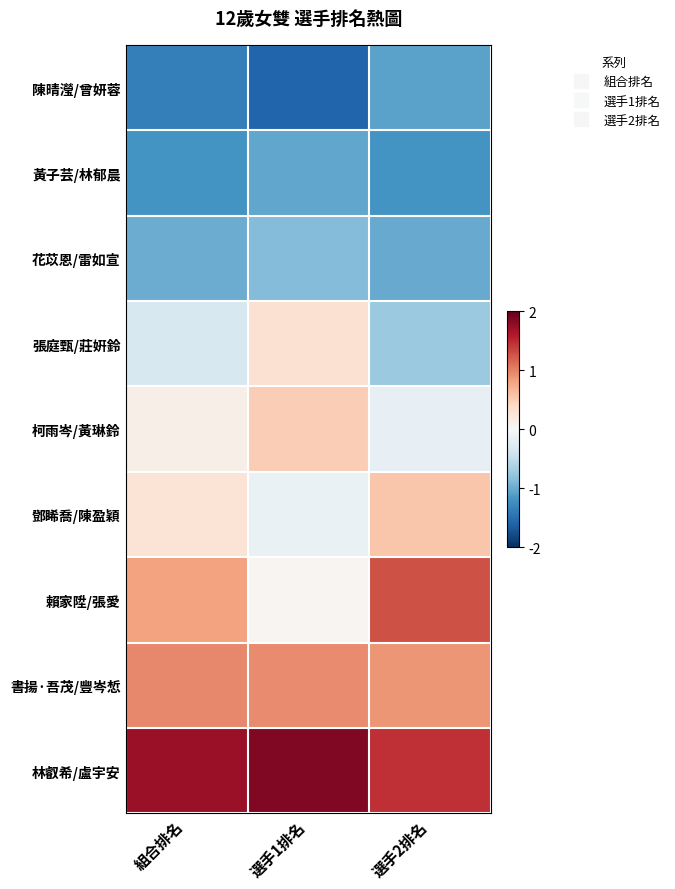

At which category is the sum across all series the highest?

選手2排名